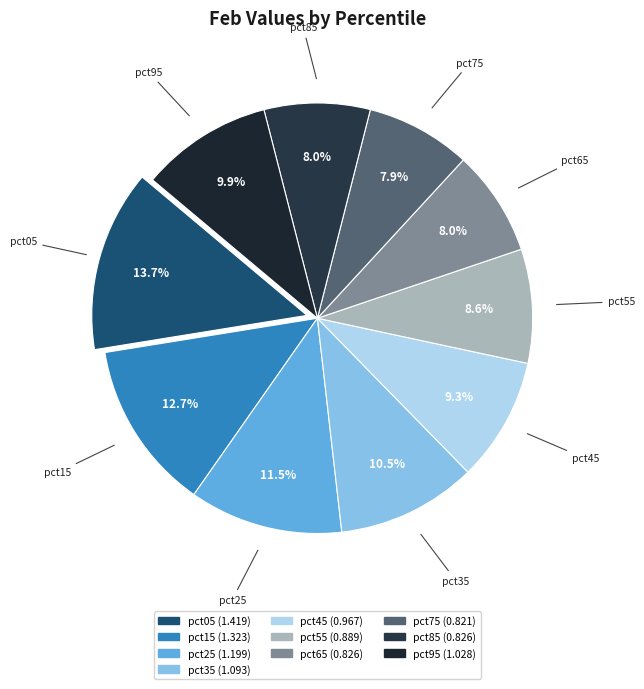

What is the largest slice in the pie chart?

pct05